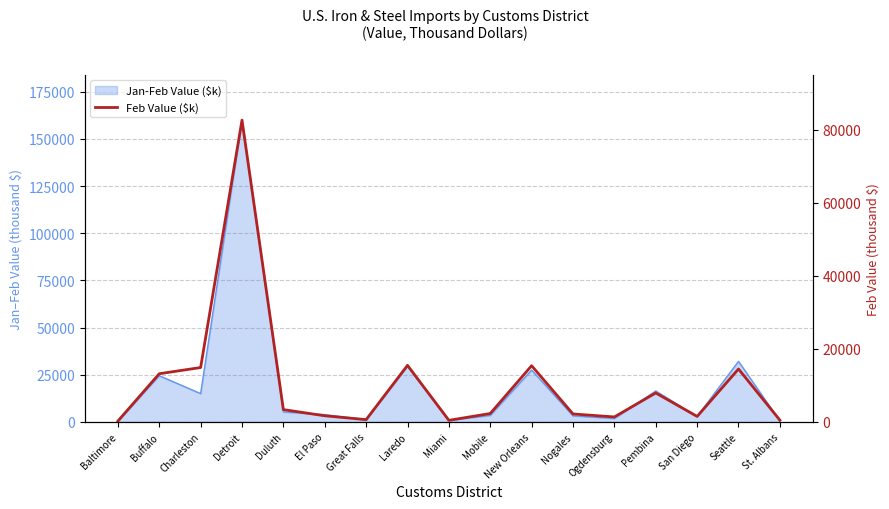

How many lines are shown in the chart?

1